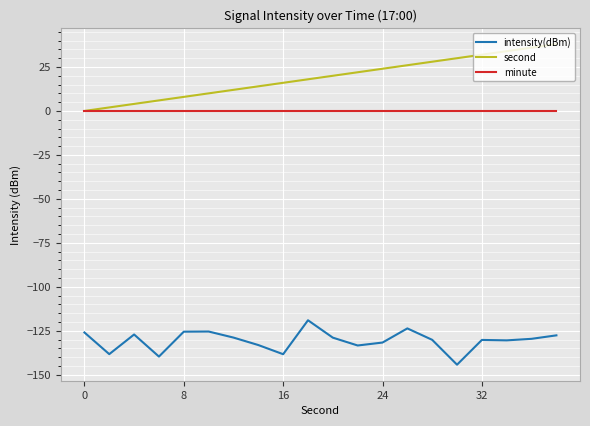

True or false: minute and intensity(dBm) cross at least once.

False